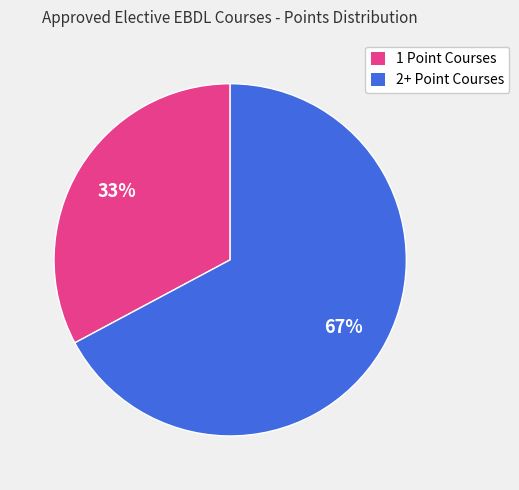

To the nearest percent, what is the difference between the largest and smallest slice percentages?

34%